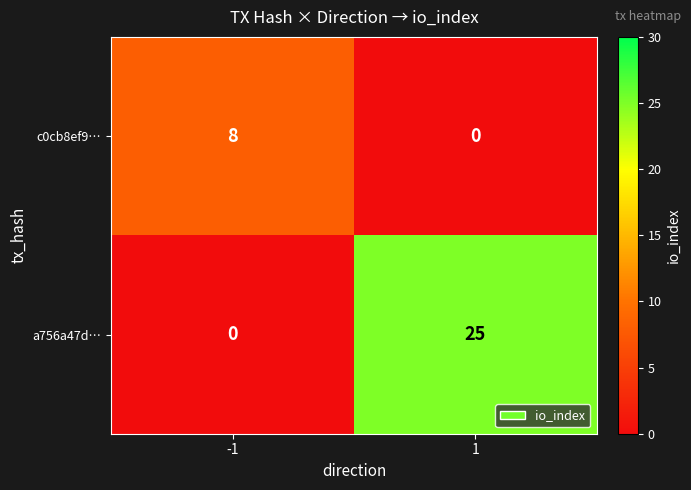

Is it true that c0cb8ef9… equals 0 at 1?

True